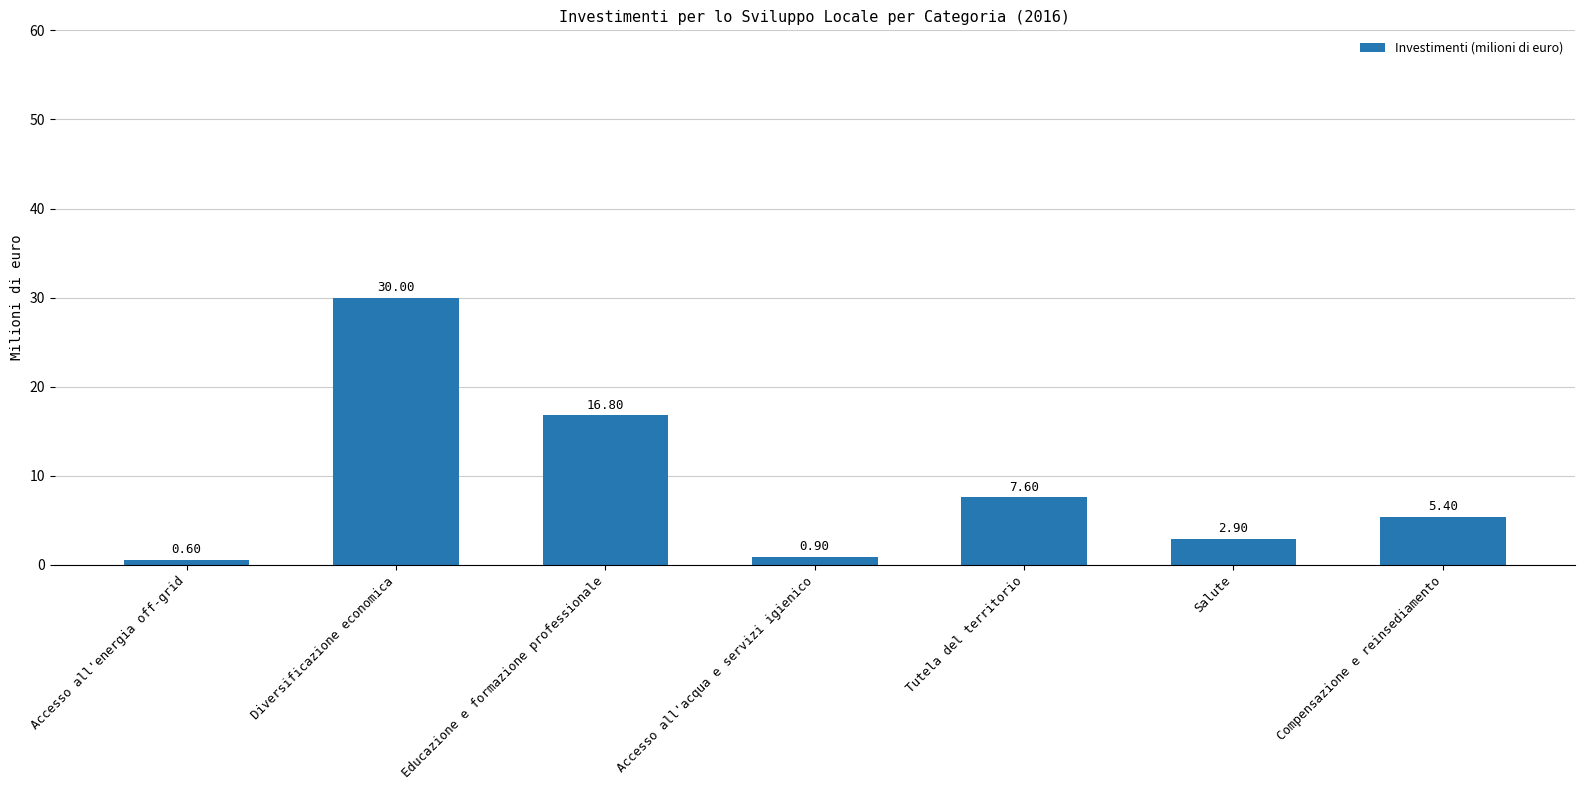

What is the sum of all values?

64.2